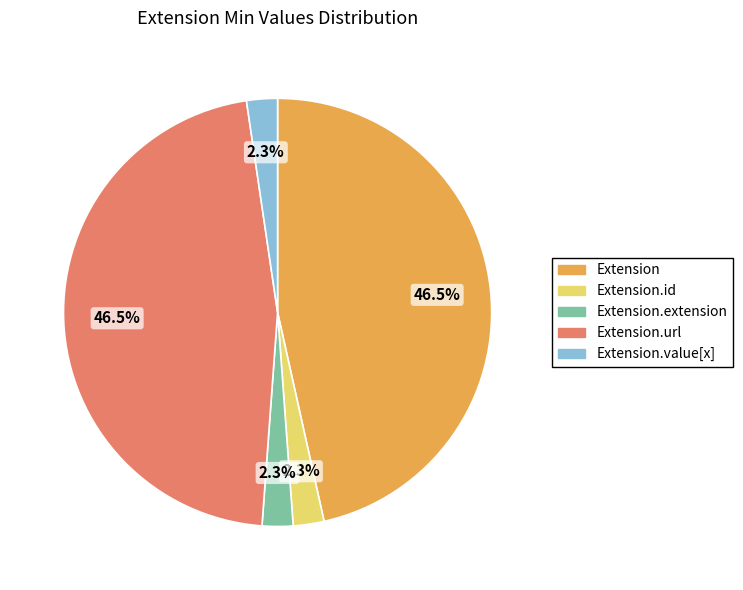

Is Extension.value[x] the majority of the pie?

No